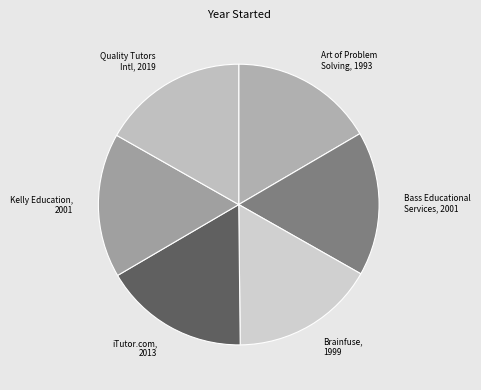

True or false: iTutor.com, 2013 accounts for 17% of the total.

True